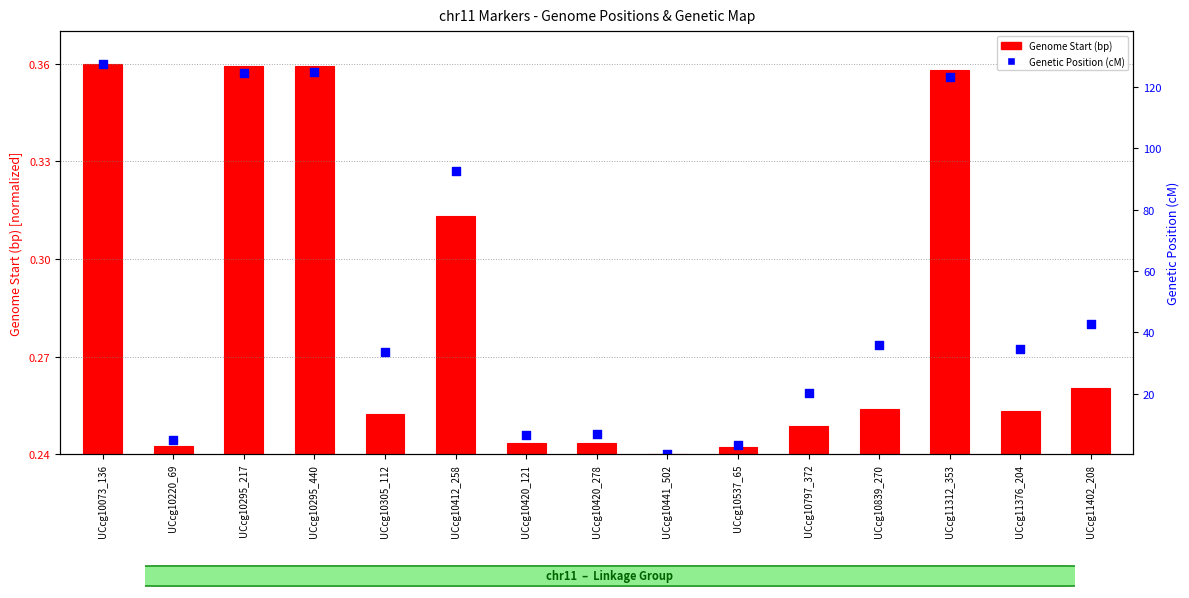

Is the value of Genetic Position (cM) at UCcg10420_278 greater than the value of Genome Start (bp) at UCcg11312_353?

Yes